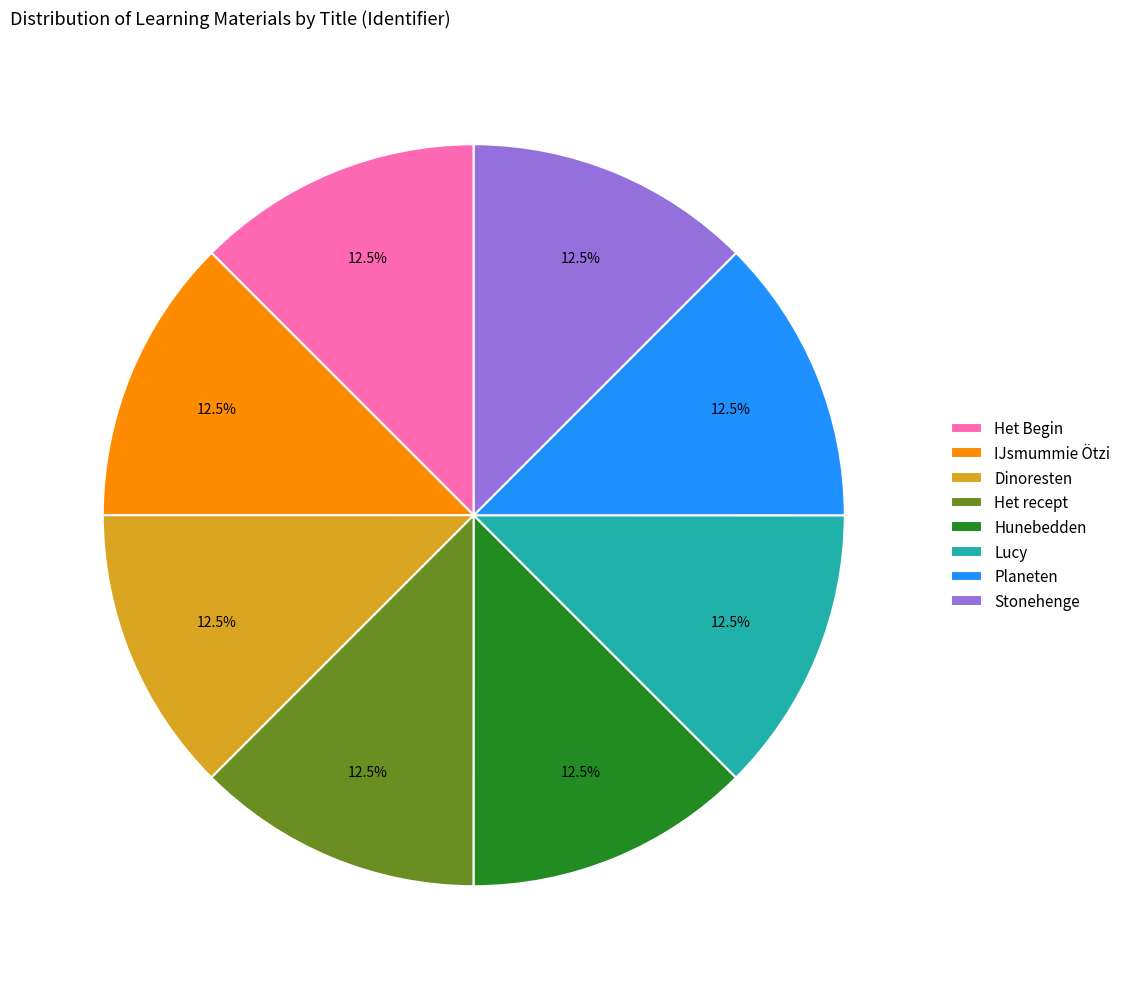

What is the ratio of the value at Dinoresten to the value at Planeten?

1.0